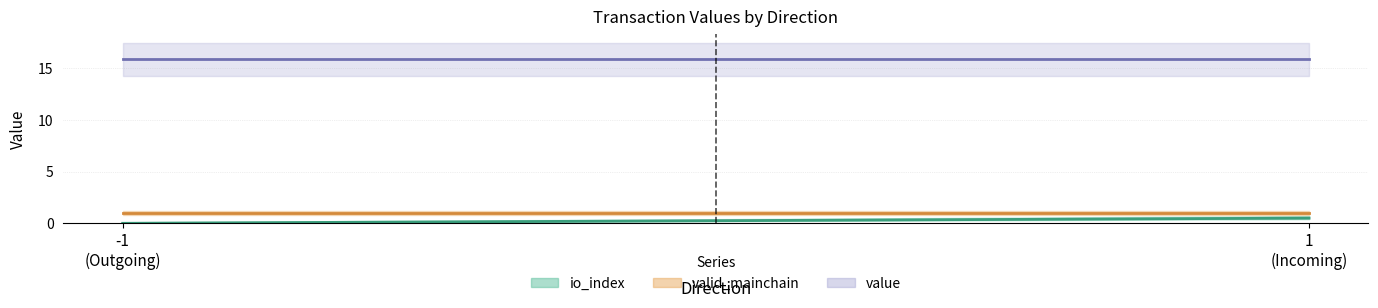

Is the value of valid_mainchain at -1 greater than the value of io_index at -1?

Yes